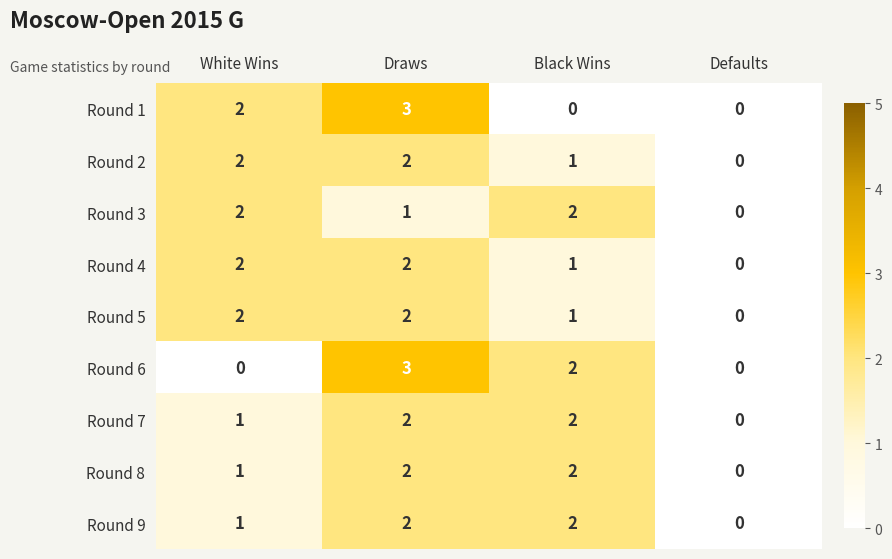

What is the sum of all Round 7 values?

5